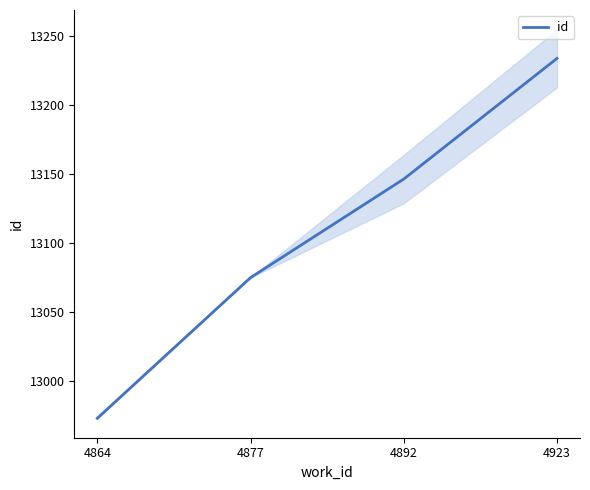

What is the value of the 4th point from the left?

13234.0